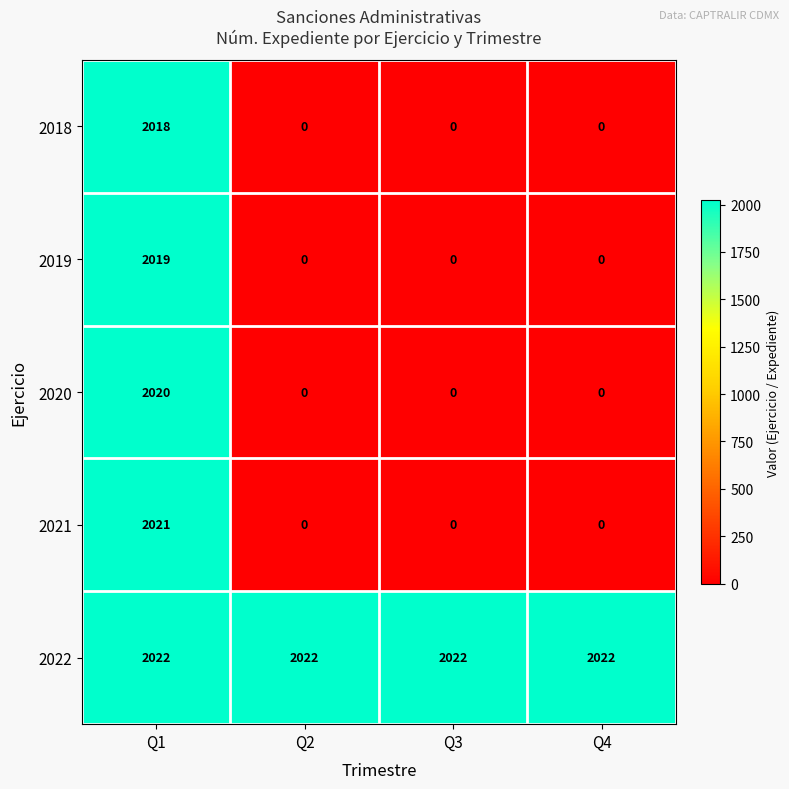

What is the difference between the maximum and minimum values in the 2019 series?

2019